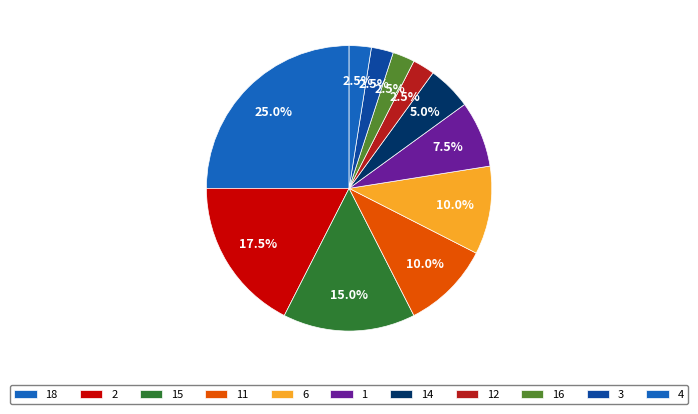

How many segments does this pie chart have?

11